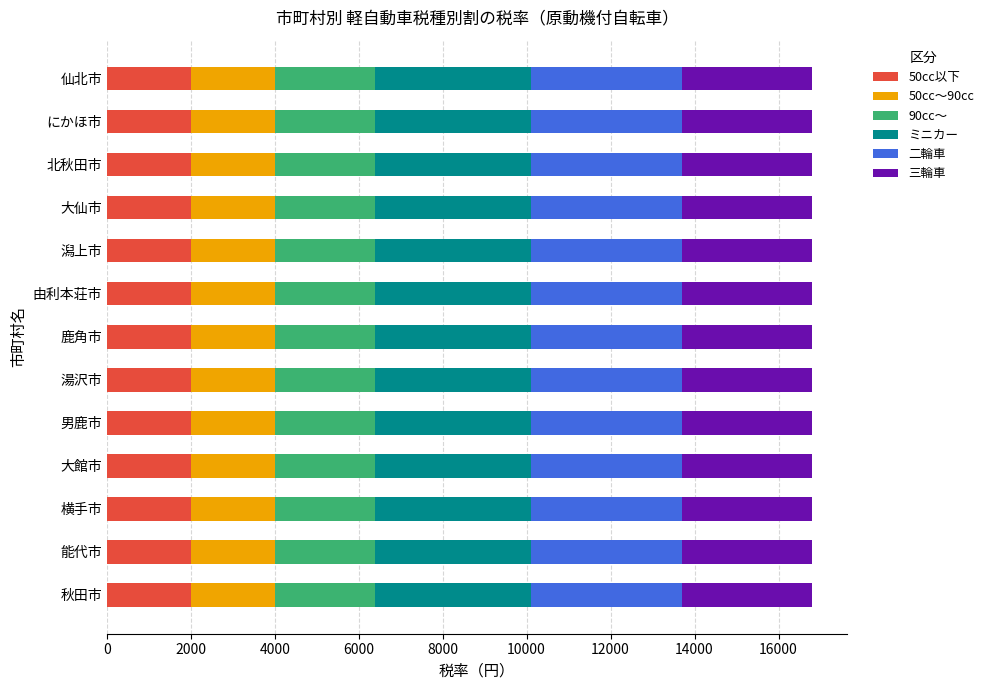

What is the total value across all series at にかほ市?

16800